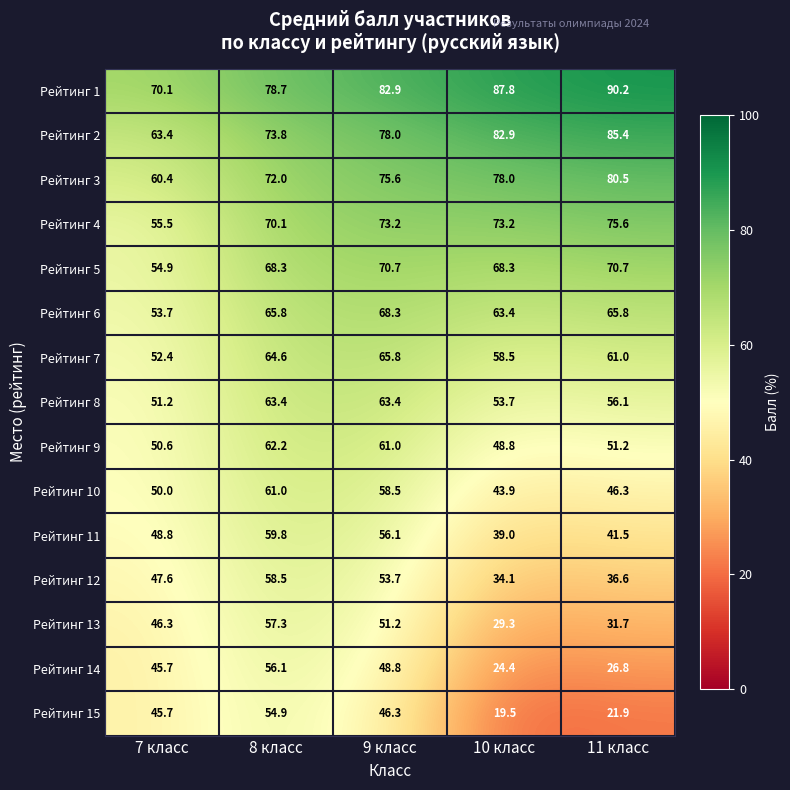

True or false: Рейтинг 11 has a value of 48.8 at 7 класс.

True